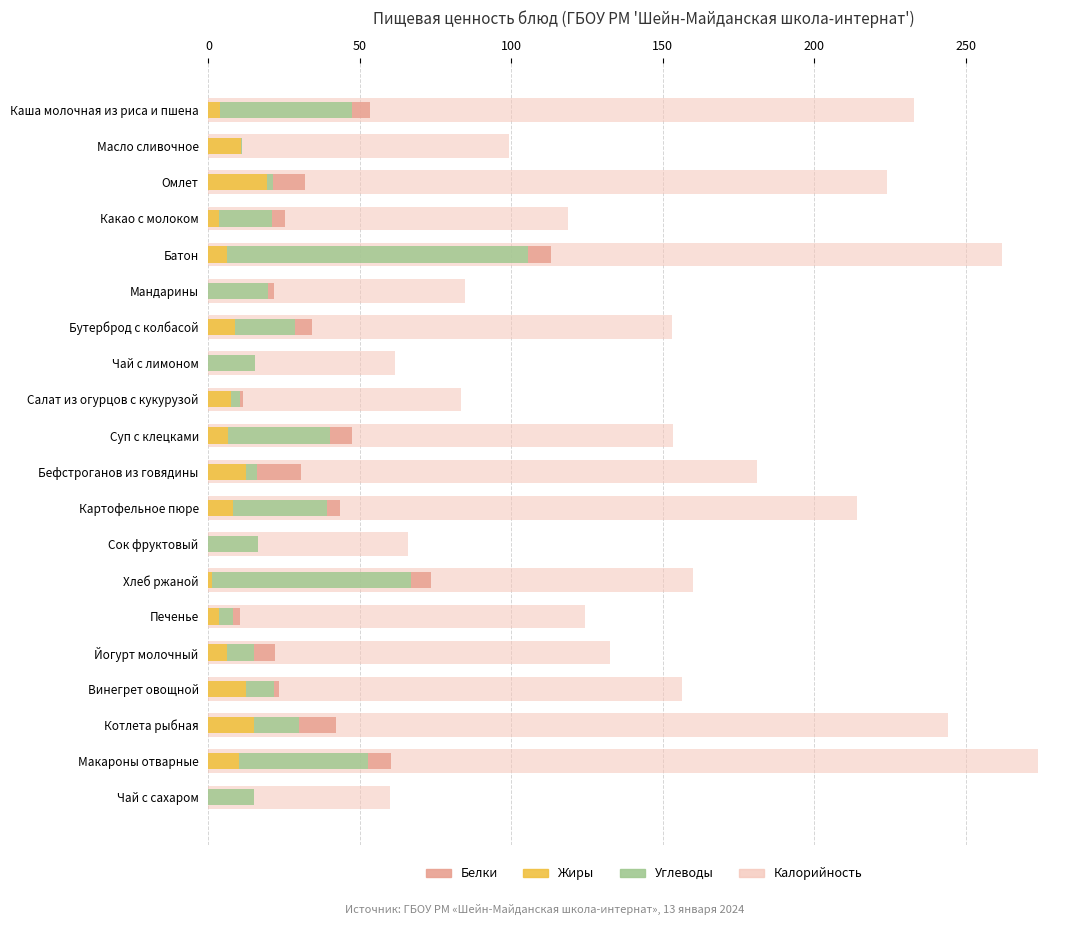

What is the spread (max minus min) of values at Печенье?

121.8